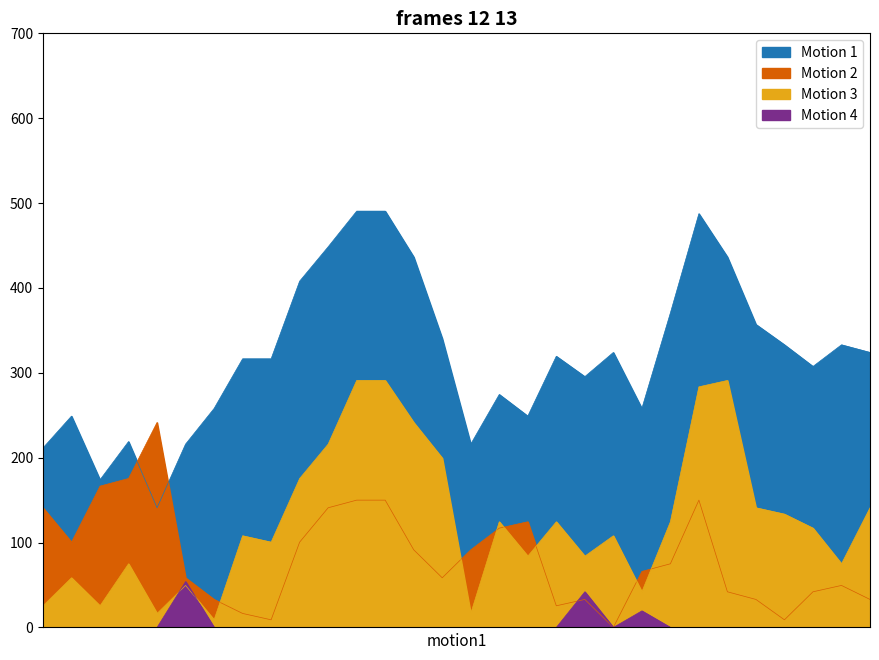

Reading right to left, extract all data points from this chart.

Motion 1: 1916-11-30=324.0	1916-11-29=333.0	1916-11-28=307.5	1916-11-27=333.0	1916-11-26=357.0	1916-11-25=436.5	1916-11-24=487.5	1916-11-23=370.5	1916-11-22=258.0	1916-11-21=324.0	1916-11-20=295.5	1916-11-19=319.5	1916-11-18=249.0	1916-11-17=274.5	1916-11-16=216.0	1916-11-15=340.5	1916-11-14=436.5	1916-11-13=490.5	1916-11-12=490.5	1916-11-11=448.5	1916-11-10=408.0	1916-11-09=316.5	1916-11-08=316.5	1916-11-07=258.0	1916-11-06=216.0	1916-11-05=141.0	1916-11-04=219.0	1916-11-03=174.0	1916-11-02=249.0	1916-11-01=211.5
Motion 4: 1916-11-30=0.0	1916-11-29=0.0	1916-11-28=0.0	1916-11-27=0.0	1916-11-26=0.0	1916-11-25=0.0	1916-11-24=0.0	1916-11-23=0.0	1916-11-22=19.5	1916-11-21=0.0	1916-11-20=42.0	1916-11-19=0.0	1916-11-18=0.0	1916-11-17=0.0	1916-11-16=0.0	1916-11-15=0.0	1916-11-14=0.0	1916-11-13=0.0	1916-11-12=0.0	1916-11-11=0.0	1916-11-10=0.0	1916-11-09=0.0	1916-11-08=0.0	1916-11-07=0.0	1916-11-06=54.0	1916-11-05=0.0	1916-11-04=0.0	1916-11-03=0.0	1916-11-02=0.0	1916-11-01=0.0